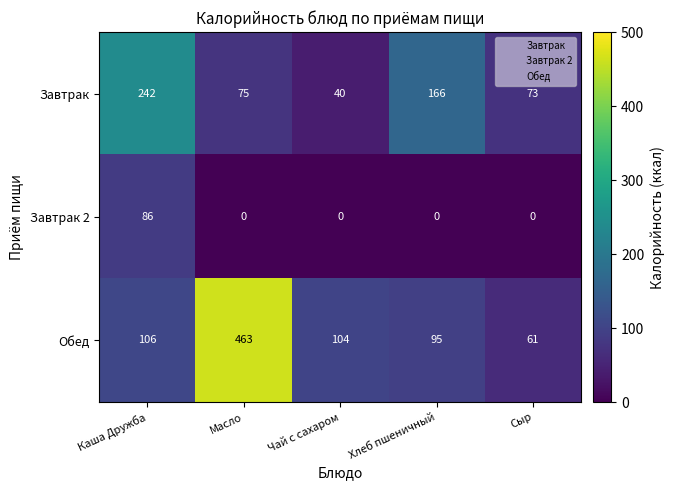

What is the difference between the Завтрак 2 values at Каша Дружба and Сыр?

86